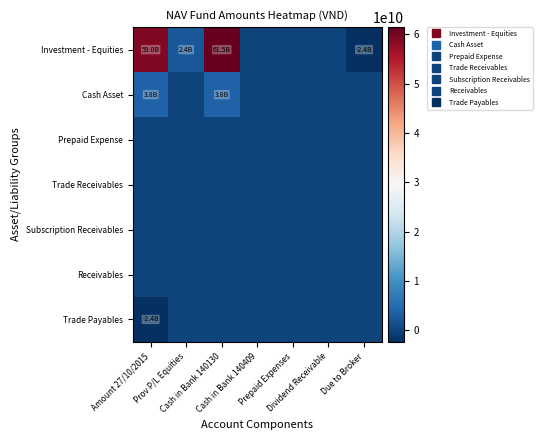

Reading left to right, list all the values displayed in this chart.

Investment - Equities: Amount 27/10/2015=59037493211	Prov P/L Equities=2426777789	Cash in Bank 140130=61464271000	Cash in Bank 140409=0	Prepaid Expenses=0	Dividend Receivable=88500000	Due to Broker=-2377350685
Cash Asset: Amount 27/10/2015=3811344725	Prov P/L Equities=20252459	Cash in Bank 140130=3831597184	Cash in Bank 140409=0	Prepaid Expenses=0	Dividend Receivable=0	Due to Broker=0
Prepaid Expense: Amount 27/10/2015=2826086	Prov P/L Equities=0	Cash in Bank 140130=2826086	Cash in Bank 140409=0	Prepaid Expenses=0	Dividend Receivable=0	Due to Broker=0
Trade Receivables: Amount 27/10/2015=0	Prov P/L Equities=0	Cash in Bank 140130=0	Cash in Bank 140409=0	Prepaid Expenses=0	Dividend Receivable=0	Due to Broker=0
Subscription Receivables: Amount 27/10/2015=0	Prov P/L Equities=0	Cash in Bank 140130=0	Cash in Bank 140409=0	Prepaid Expenses=0	Dividend Receivable=0	Due to Broker=0
Receivables: Amount 27/10/2015=88500000	Prov P/L Equities=0	Cash in Bank 140130=0	Cash in Bank 140409=88500000	Prepaid Expenses=0	Dividend Receivable=0	Due to Broker=0
Trade Payables: Amount 27/10/2015=-2377350685	Prov P/L Equities=0	Cash in Bank 140130=0	Cash in Bank 140409=-5052459	Prepaid Expenses=-1642138	Dividend Receivable=-164202	Due to Broker=-15200000